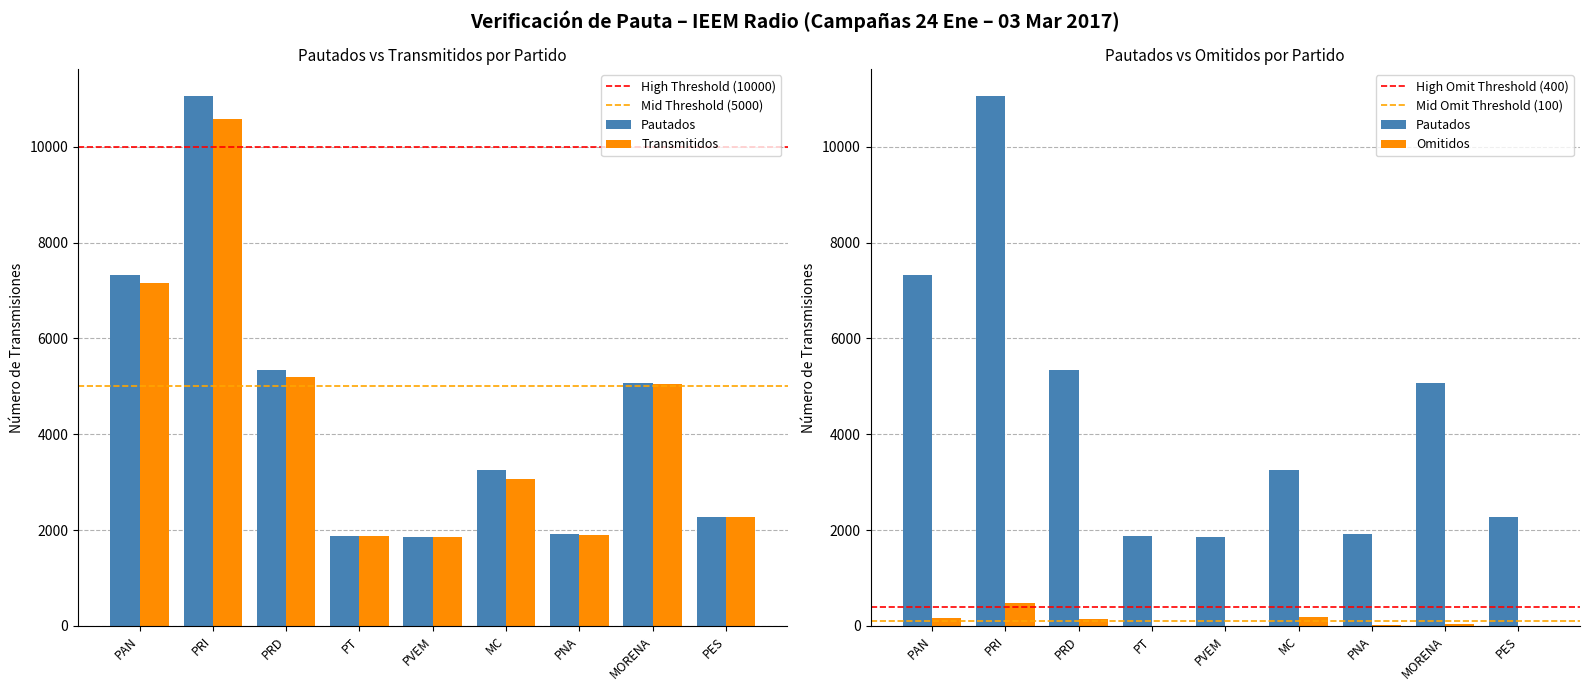

Is it true that Transmitidos equals 7161 at PAN?

True